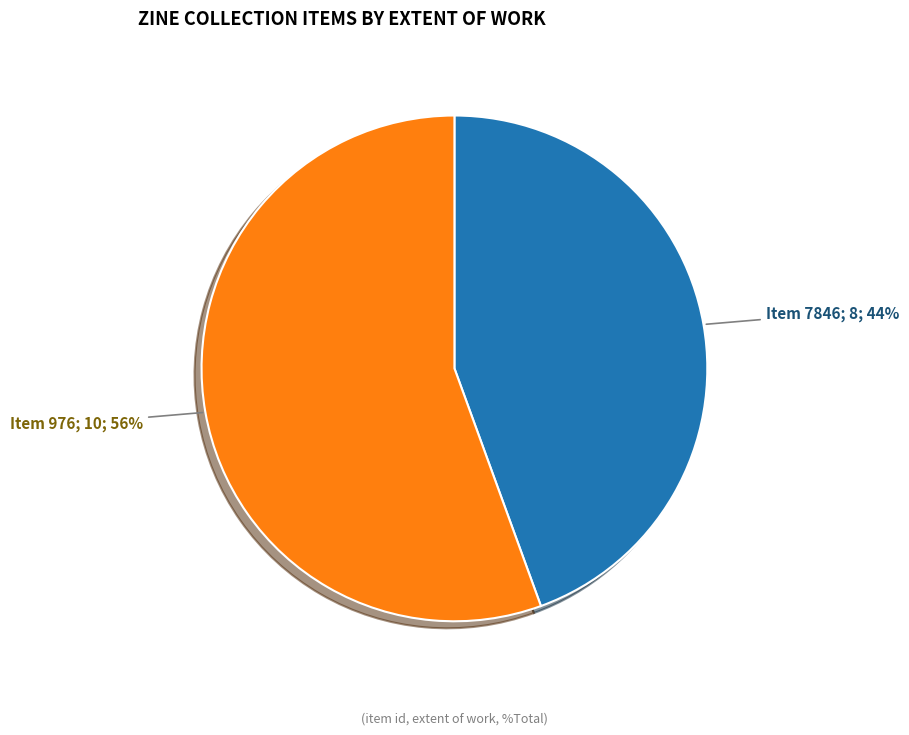

To the nearest percent, what is the average slice percentage?

50%